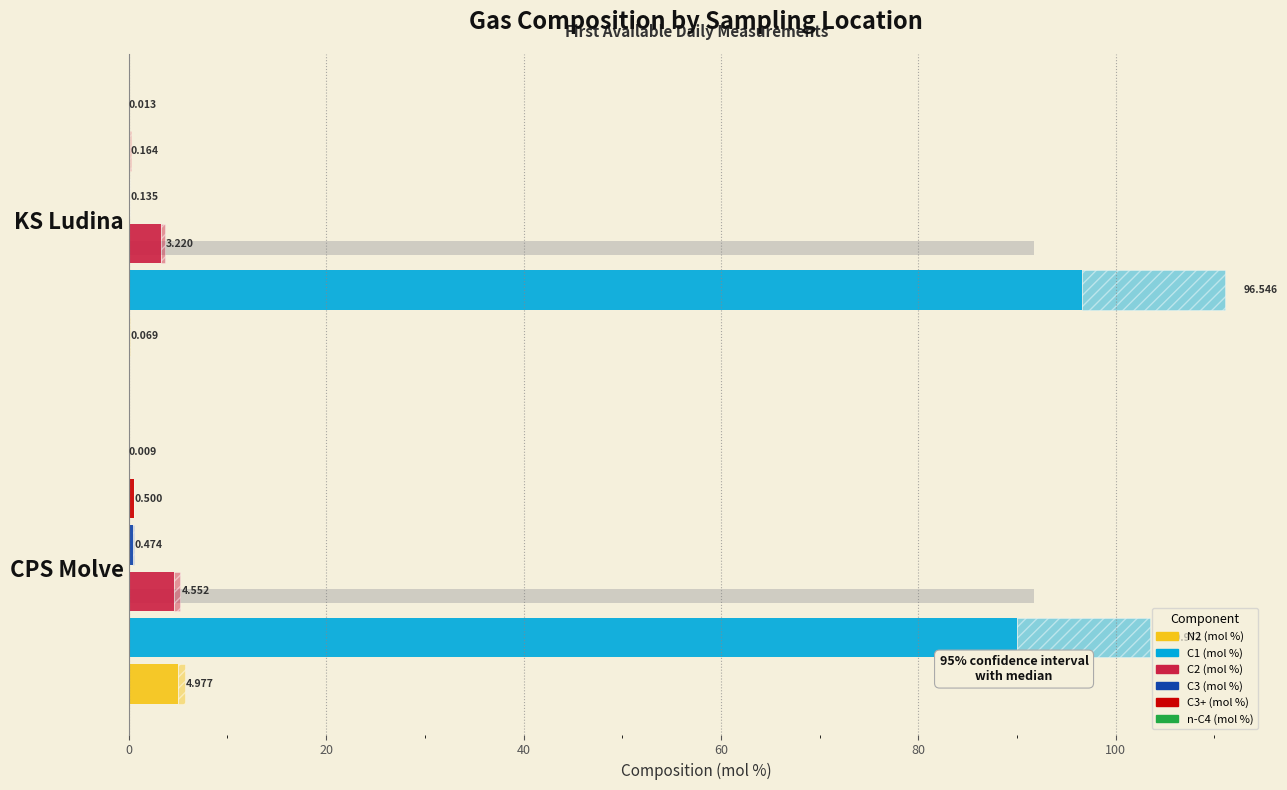

What is the value of the C3+ (mol %) bar at the 1st from the left?

0.5